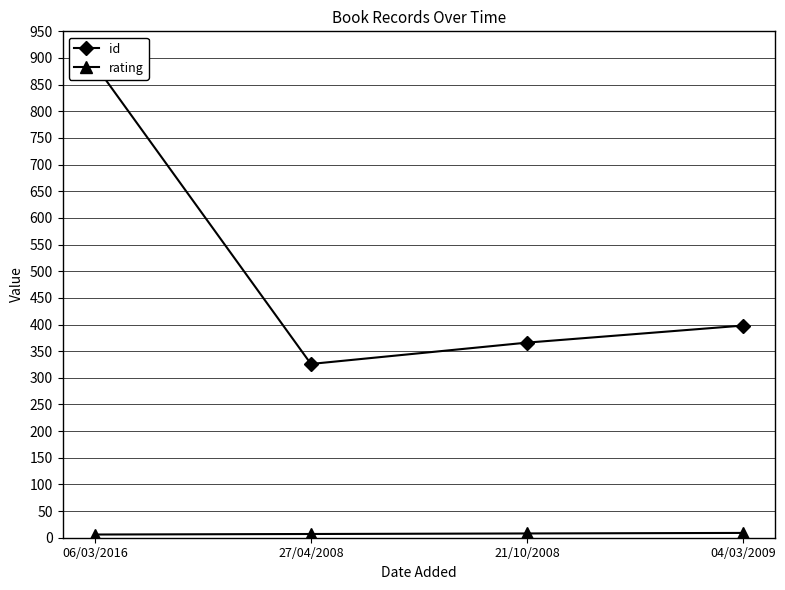

What are all the series names shown in the legend?

id, rating